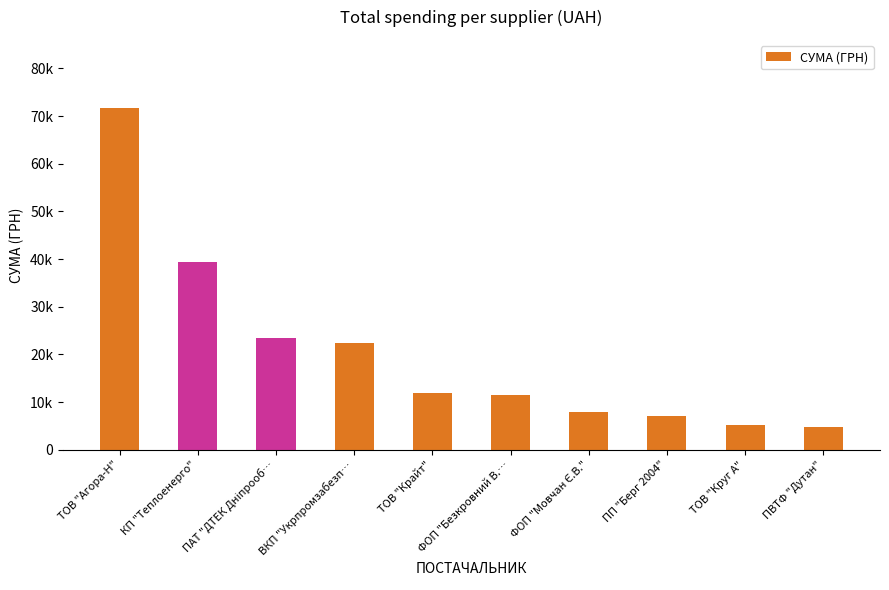

Are the bars horizontal?

No